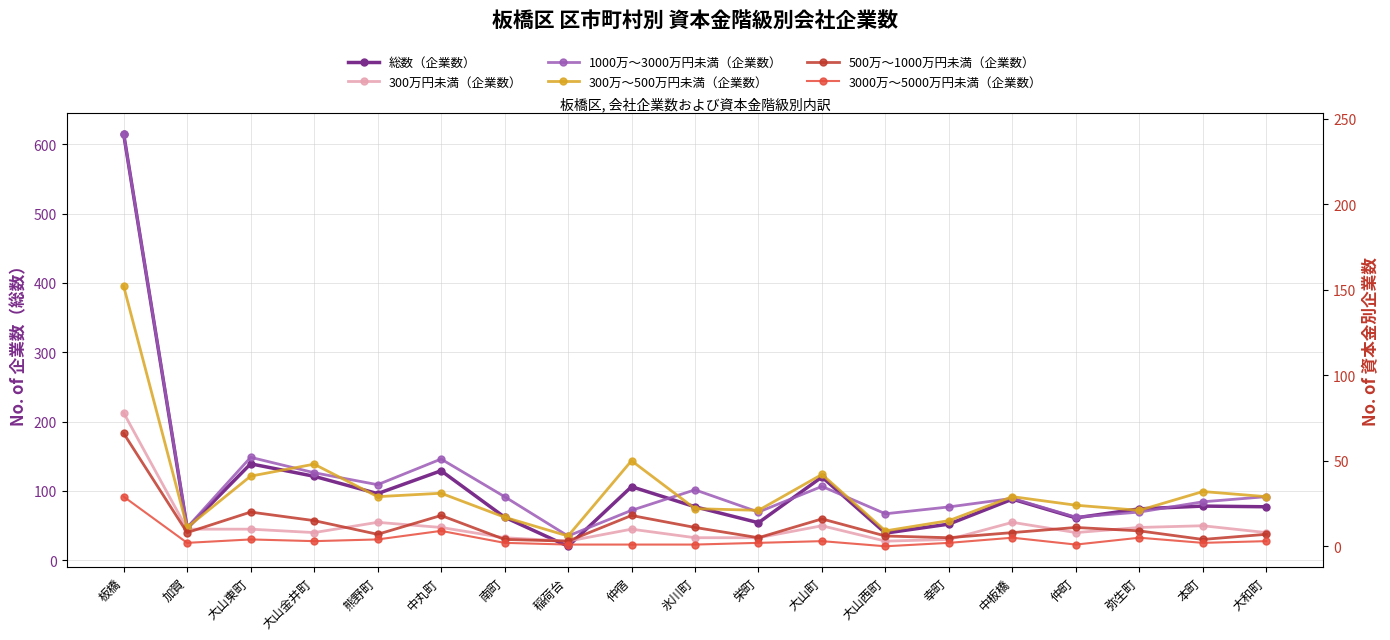

Which series has the widest spread of values?

総数（企業数）